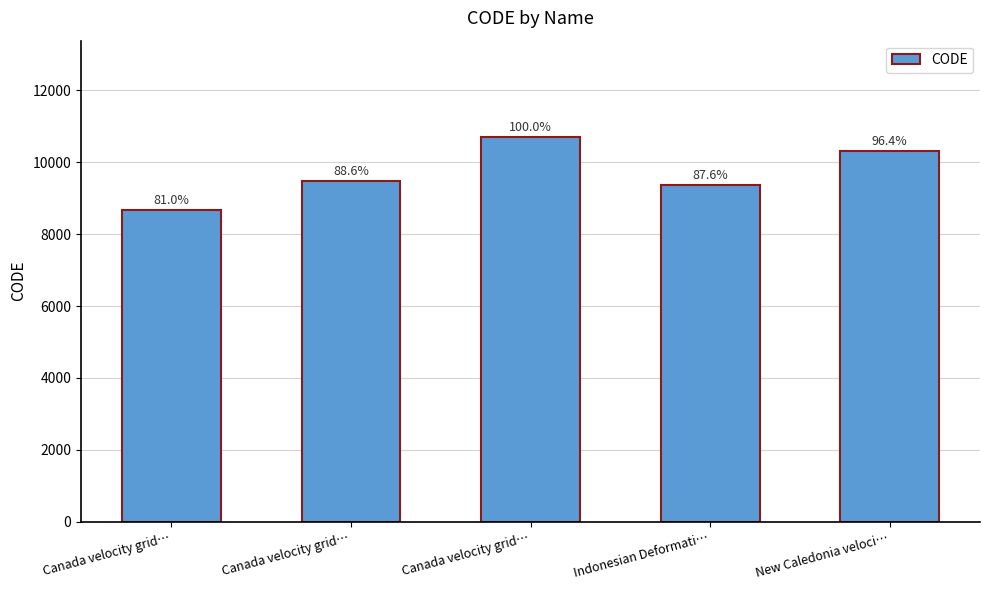

Where is the data nearest to the value 9691?

Canada velocity grid…